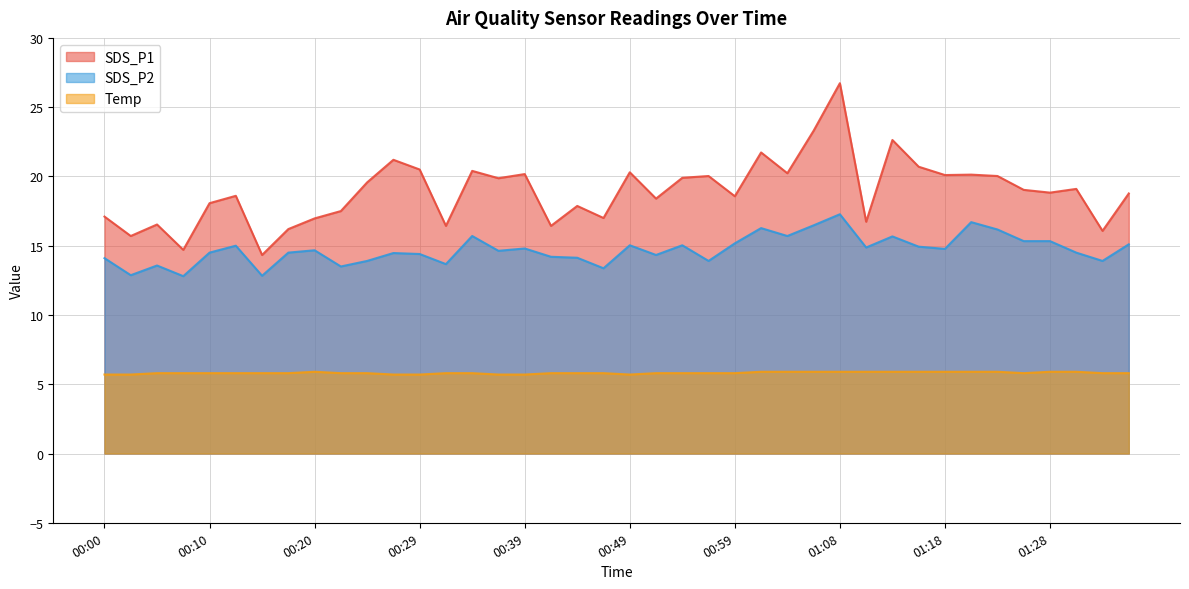

What are all the series names shown in the legend?

SDS_P1, SDS_P2, Temp